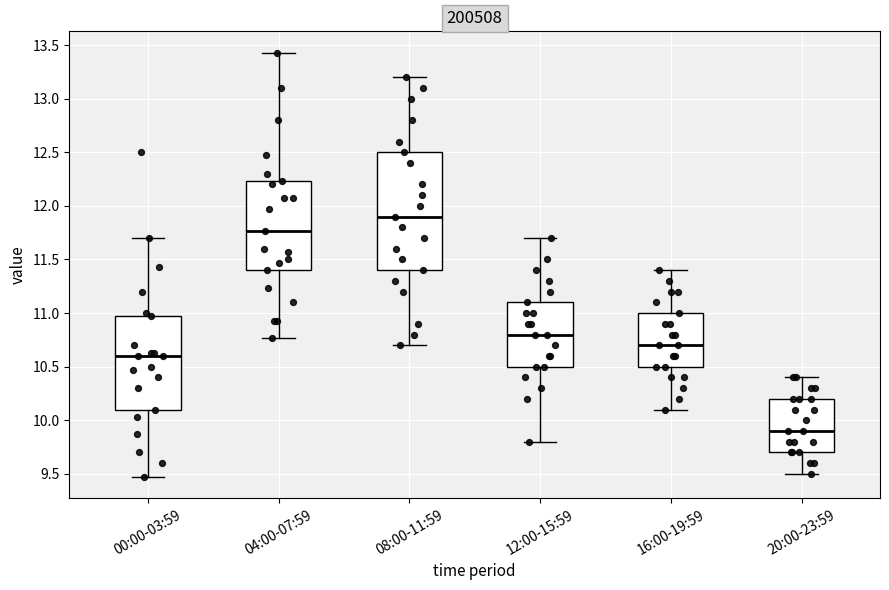

Comparing the boxes themselves (not the whiskers), which one is the tallest?

08:00-11:59